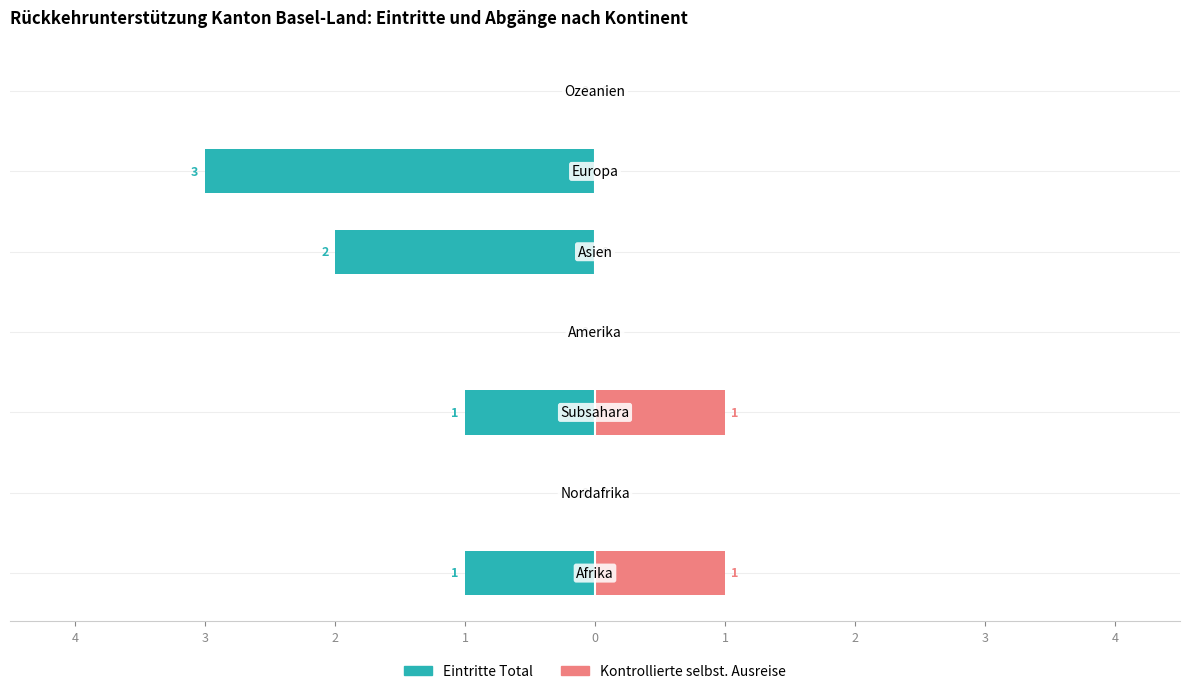

How many distinct data groups are displayed?

2